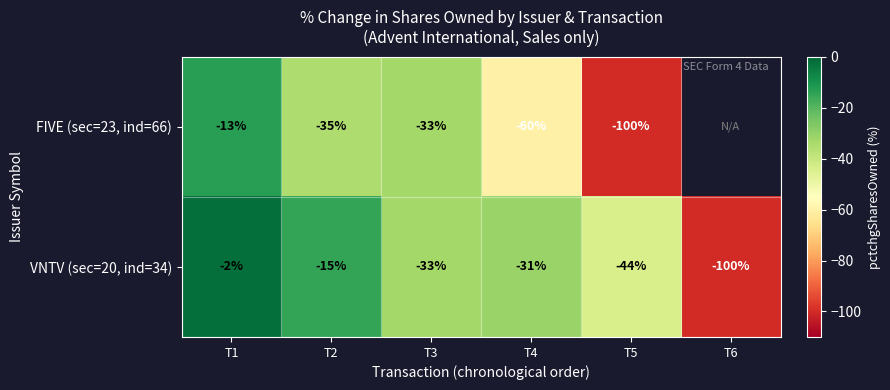

List the labels in order of VNTV (sec=20, ind=34) value, smallest first.

T6, T5, T3, T4, T2, T1